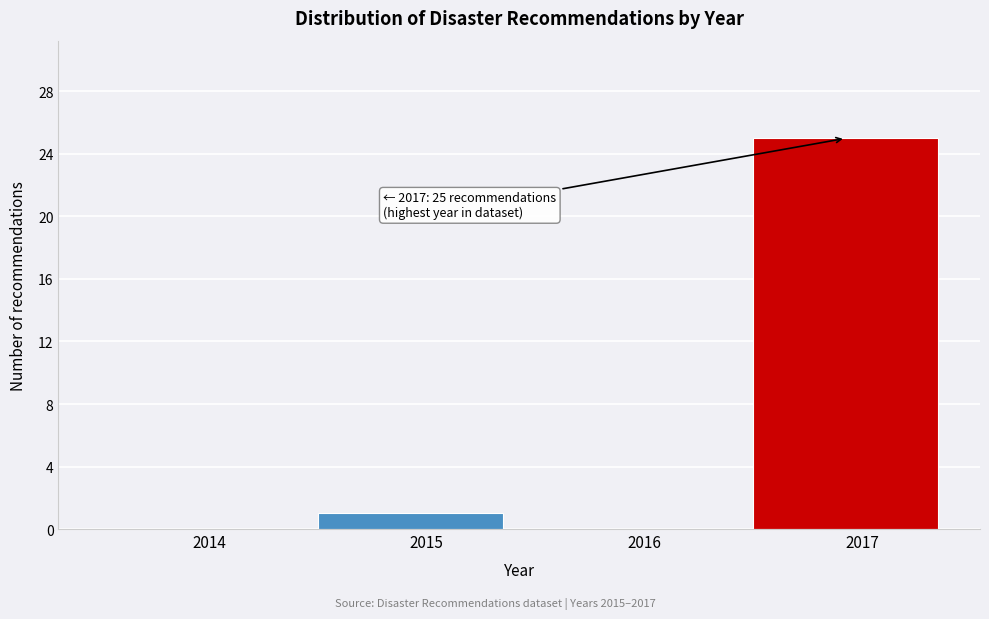

Reading left to right, transcribe all the data shown in this chart.

2014=0	2015=1	2016=0	2017=25